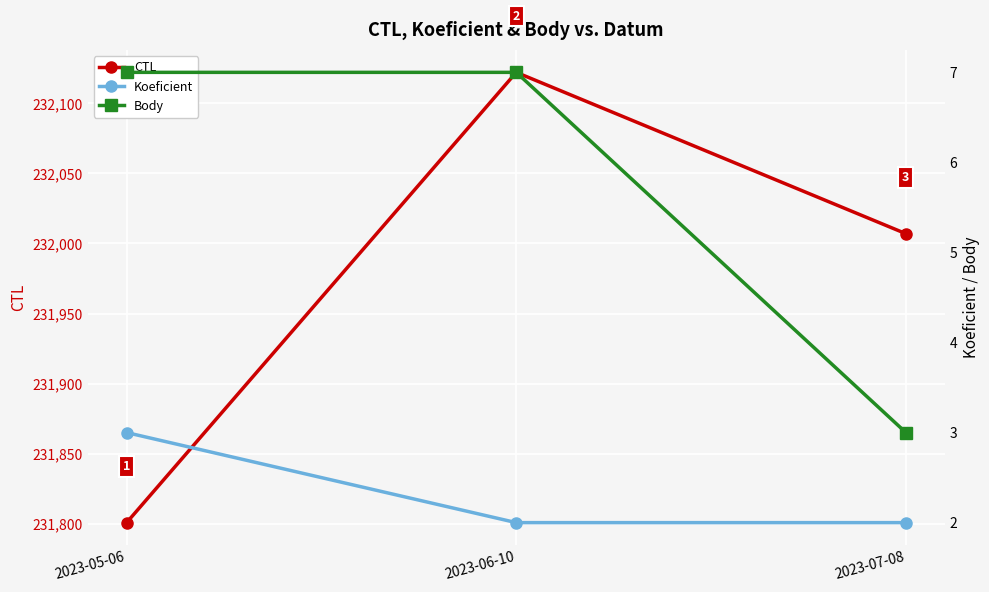

How many data points in Body are less than 7?

1